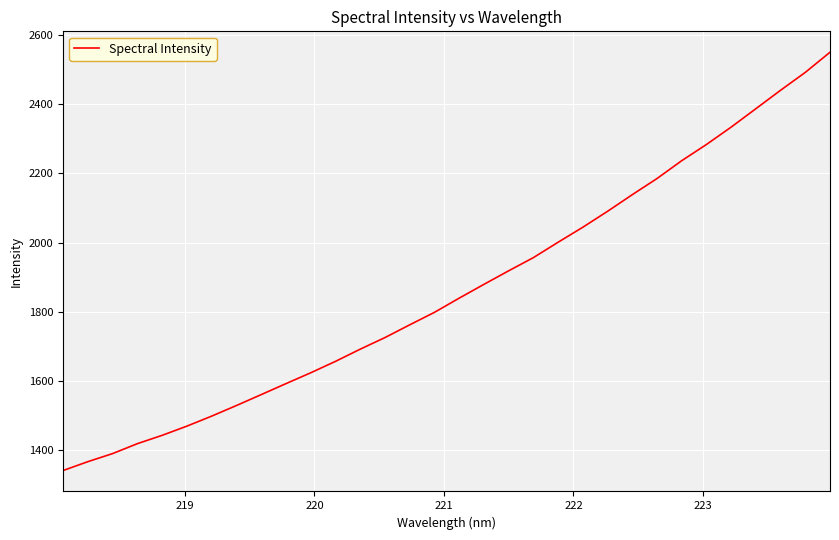

What is the minimum value shown in the chart?

1341.9